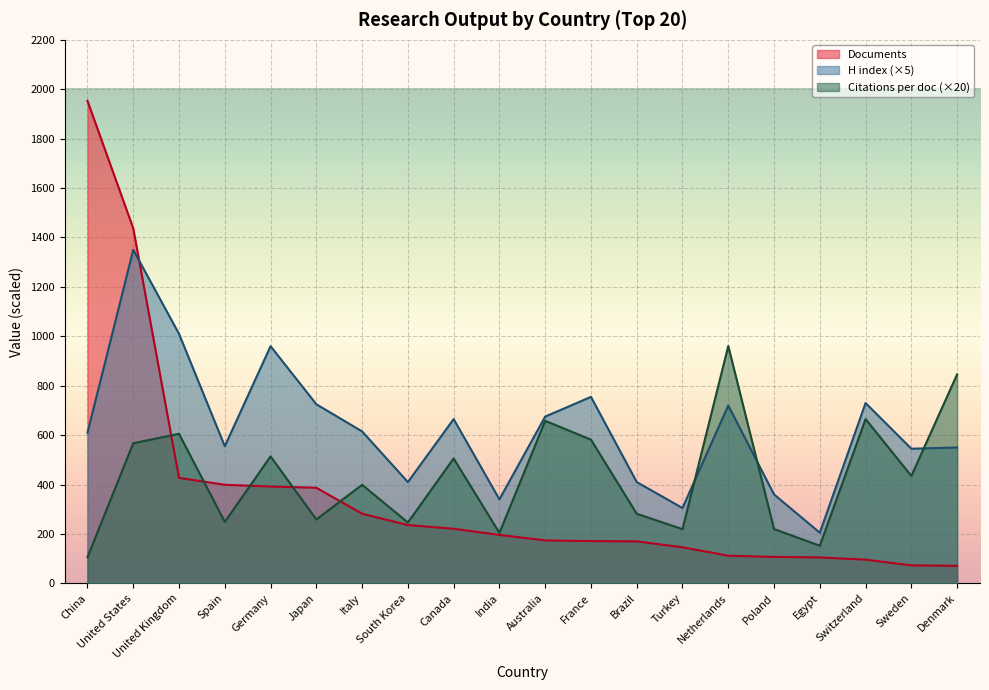

What are all the series names shown in the legend?

Documents, H index (×5), Citations per doc (×20)